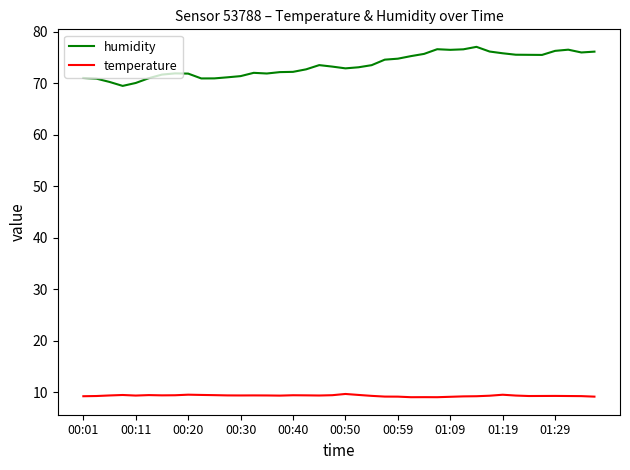

Which series has the largest range (max minus min)?

humidity